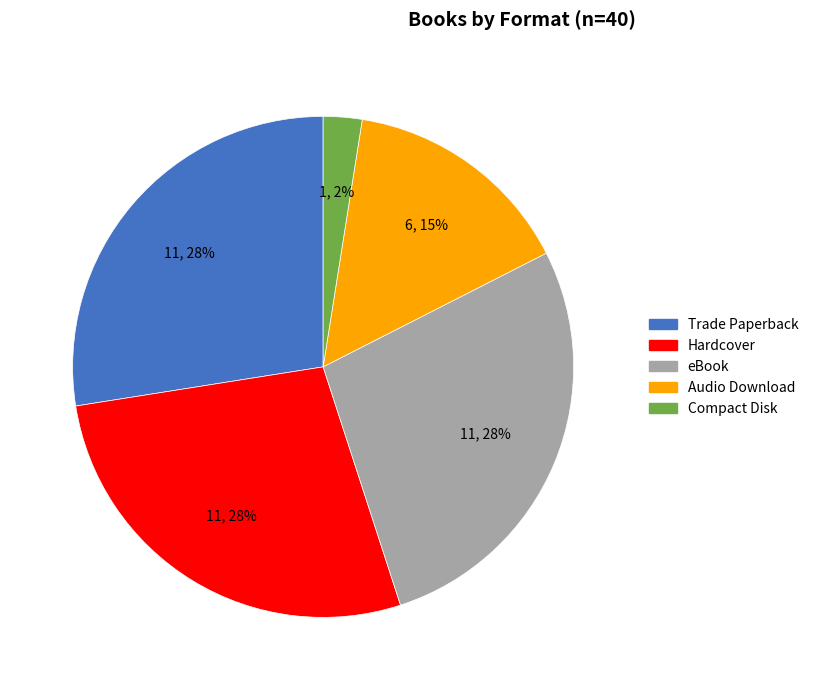

Does any single category account for the majority?

No